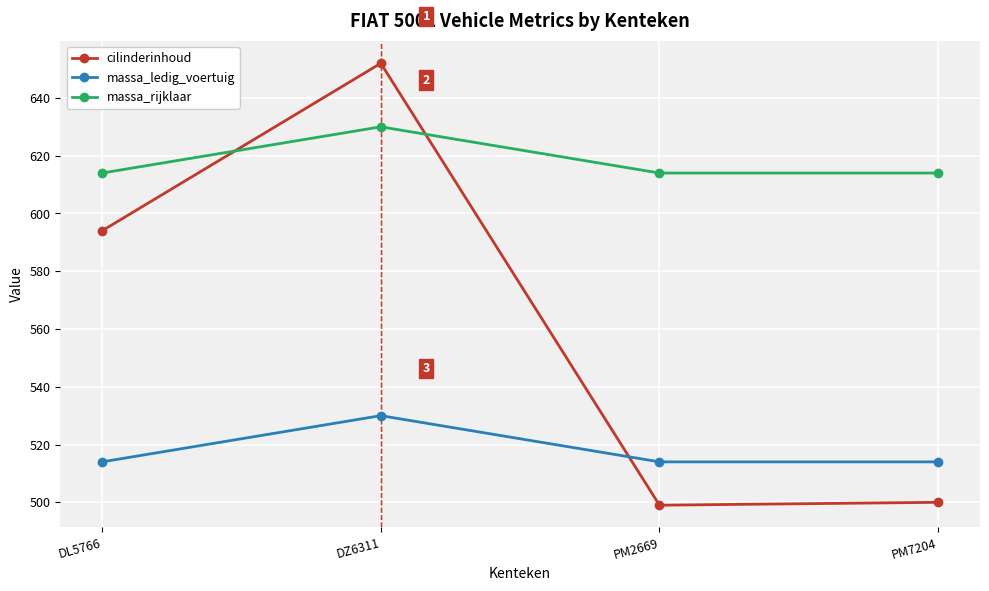

True or false: massa_ledig_voertuig has more than 0 interior local peaks.

True